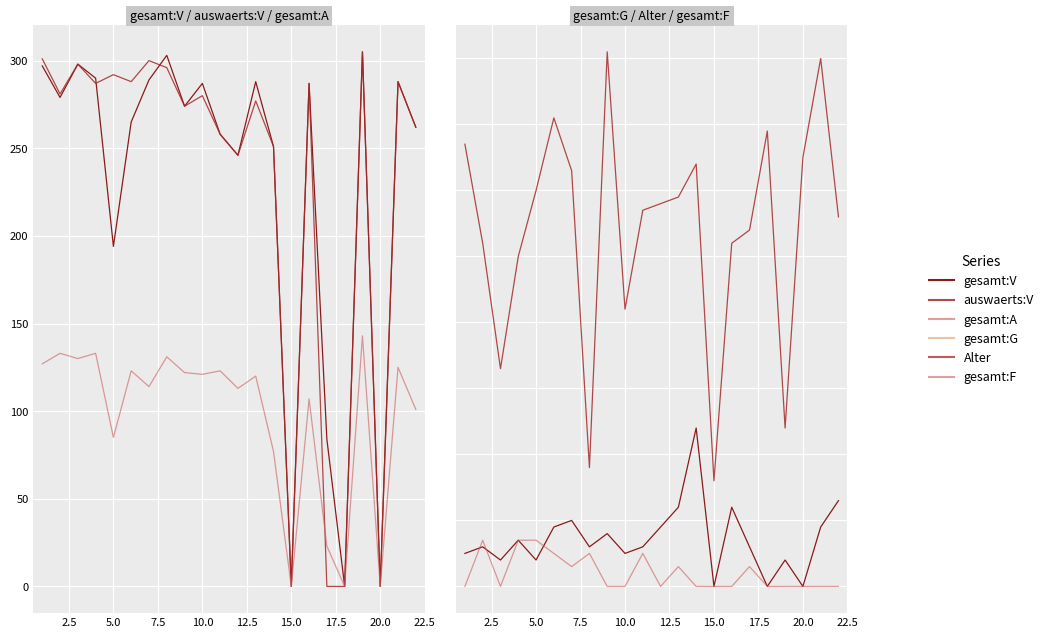

Which series has the largest total across all categories?

auswaerts:V